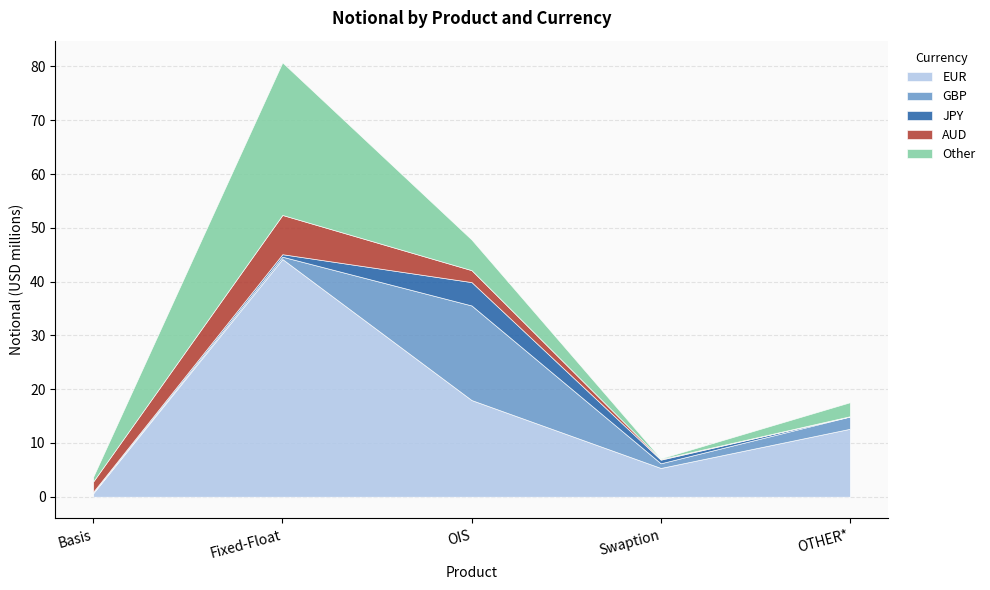

Between which two adjacent categories do GBP and Other first intersect?

Fixed-Float and OIS